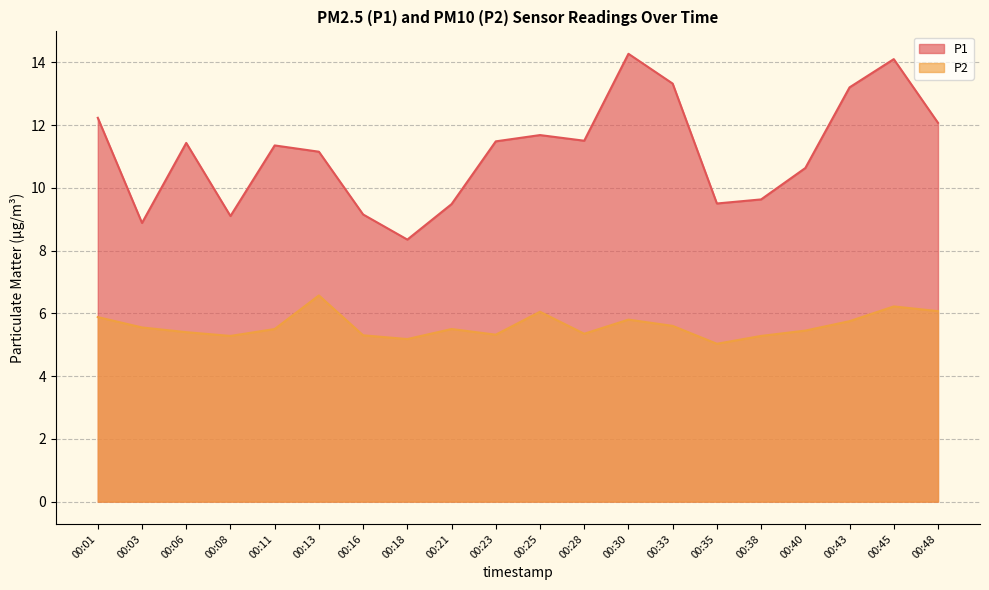

What is the difference between the P1 values at 00:28 and 00:21?

2.0